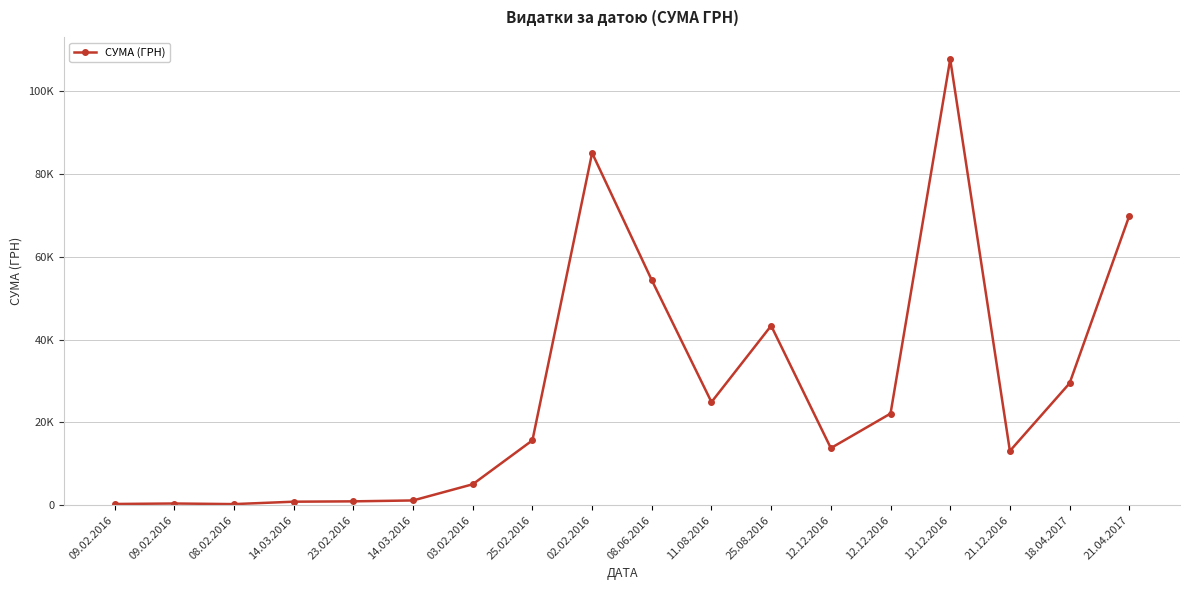

Does the chart have visible grid lines?

Yes